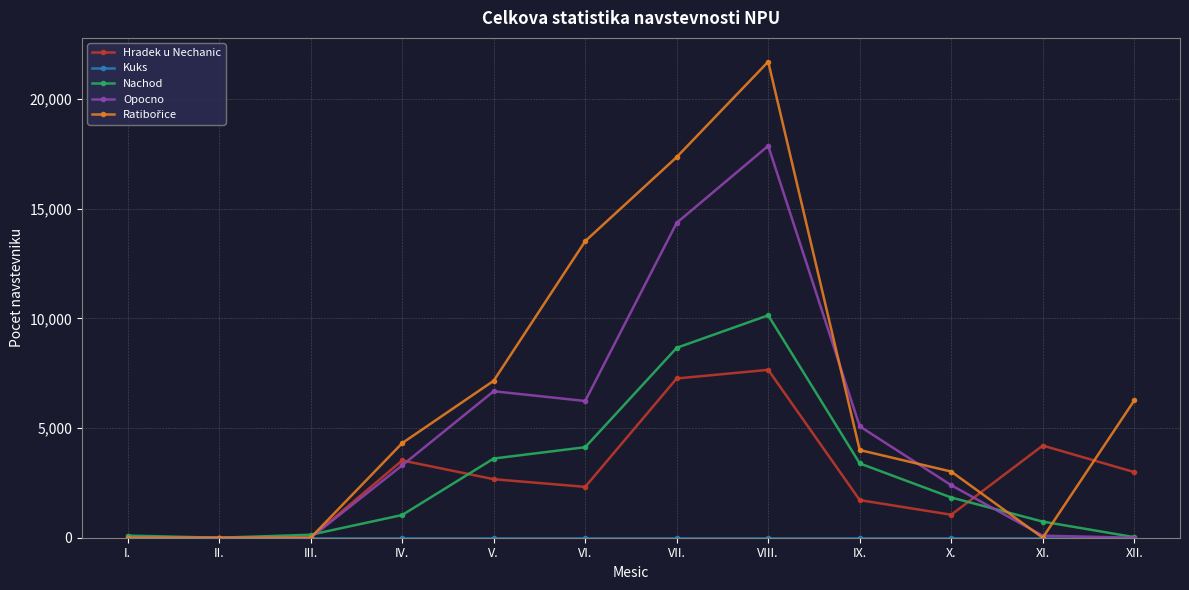

The value of Opocno at II. is 0. True or false?

True